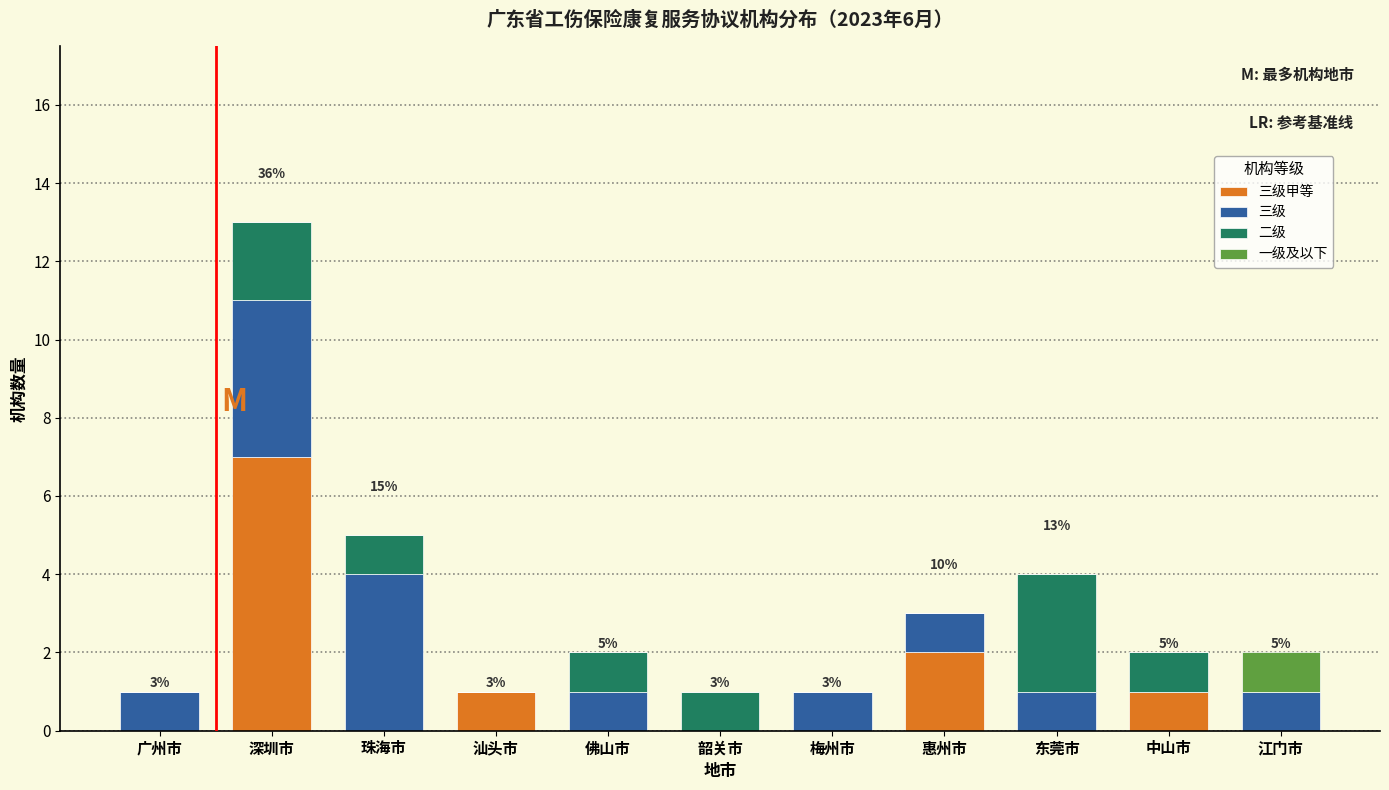

What is the total value across all series at 珠海市?

5